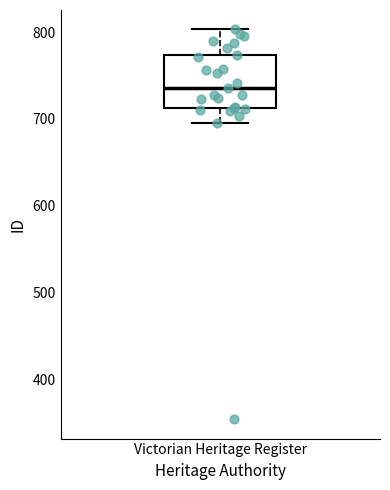

Where is the lower edge of the box for Victorian Heritage Register on the y-axis? The values are not printed on the chart, so give them approximately, as read against the axis.

710